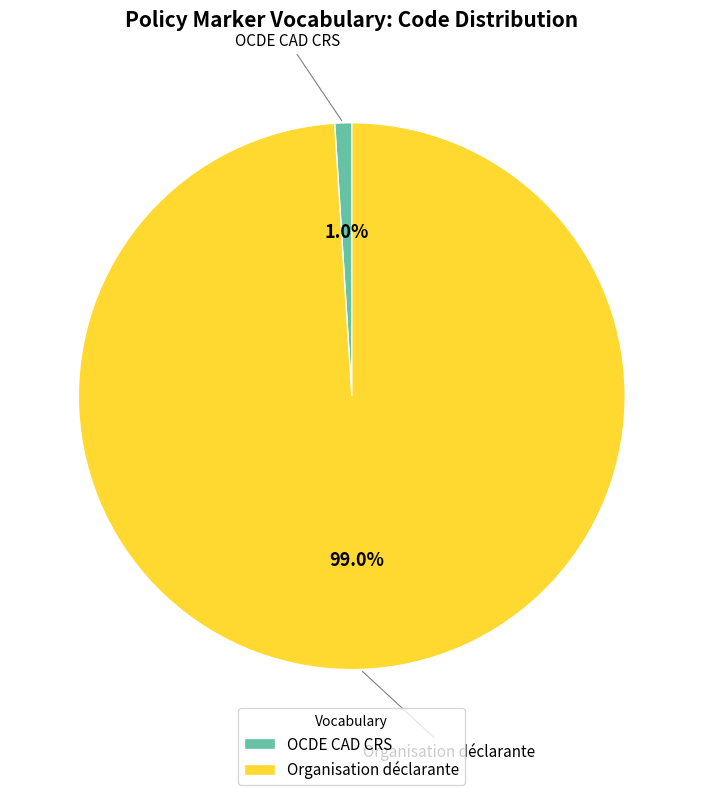

To the nearest percent, what is the average slice percentage?

50%